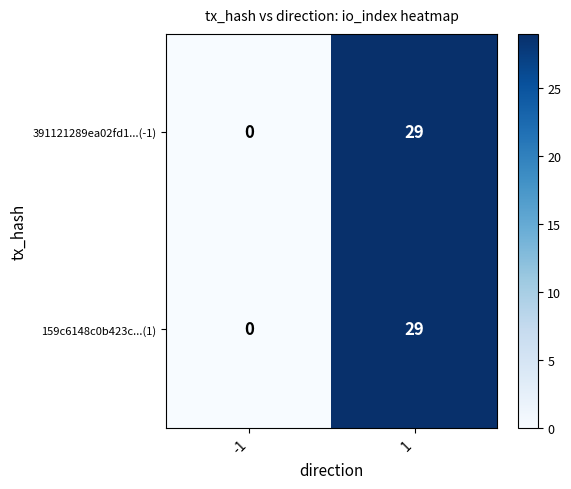

Reading left to right, what are all the values shown in this chart?

391121289ea02fd1...(-1): 0	29
159c6148c0b423c...(1): 0	29